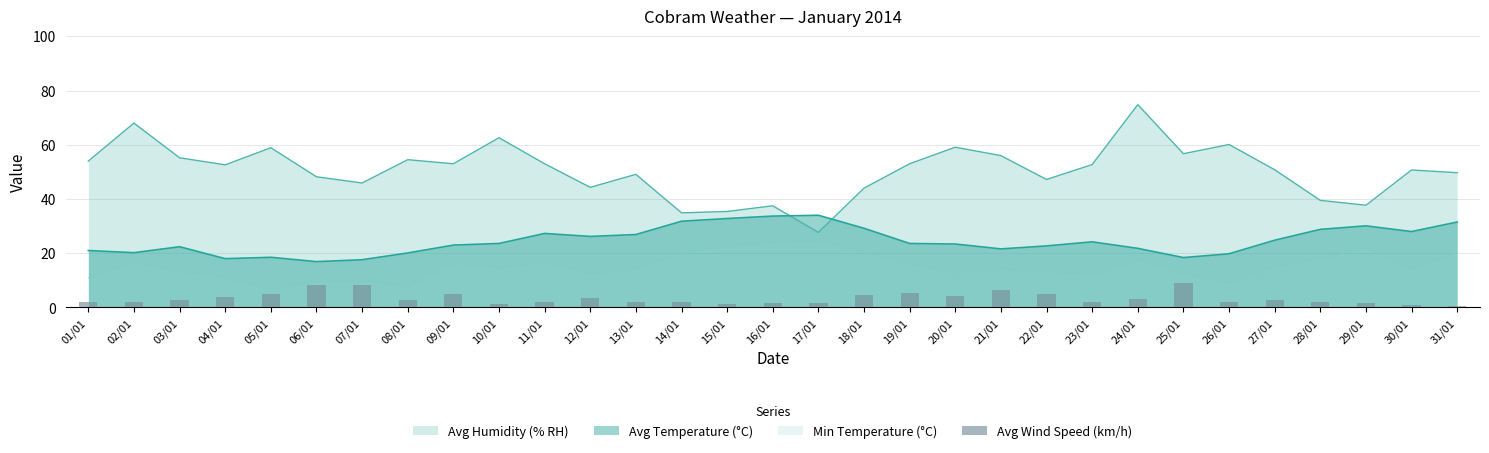

What is the label of the 19th bar from the right?

13/01